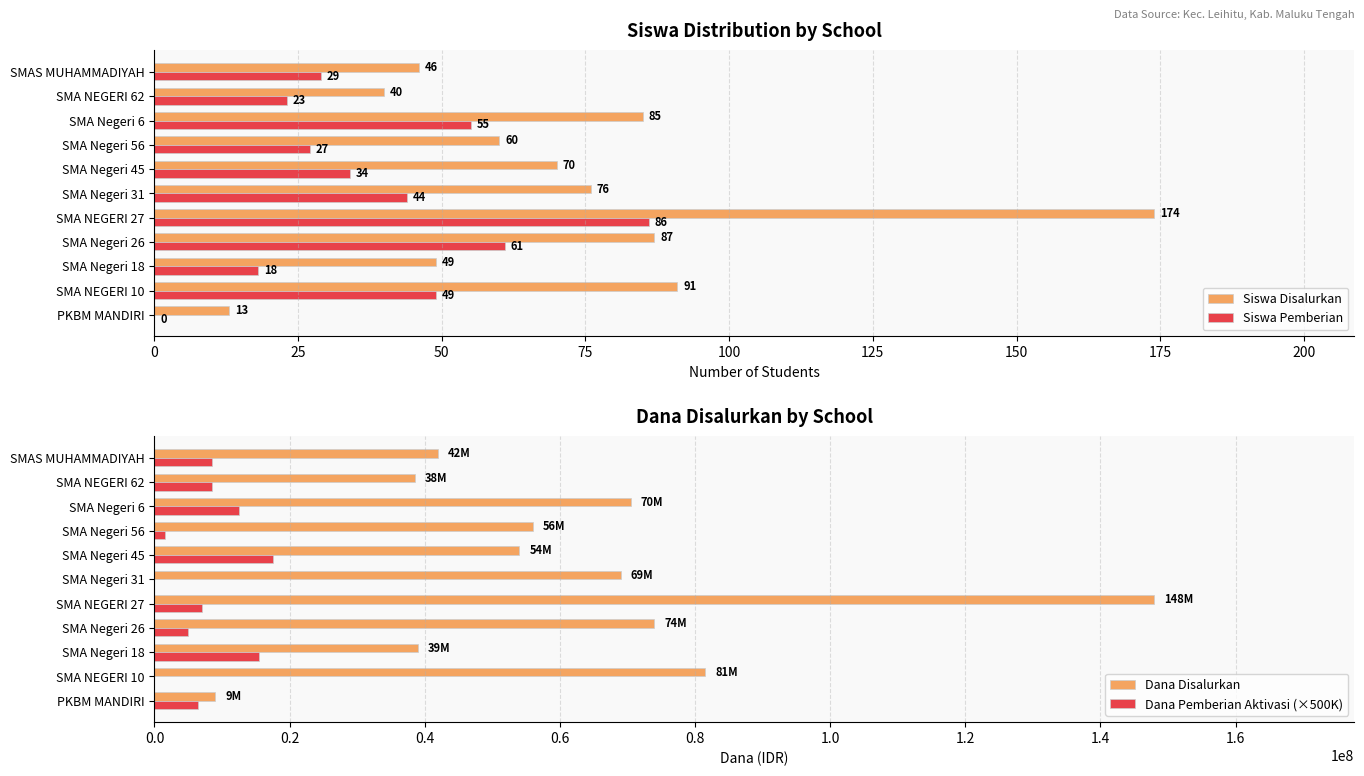

How many values in the Siswa Disalurkan series exceed 70?

5